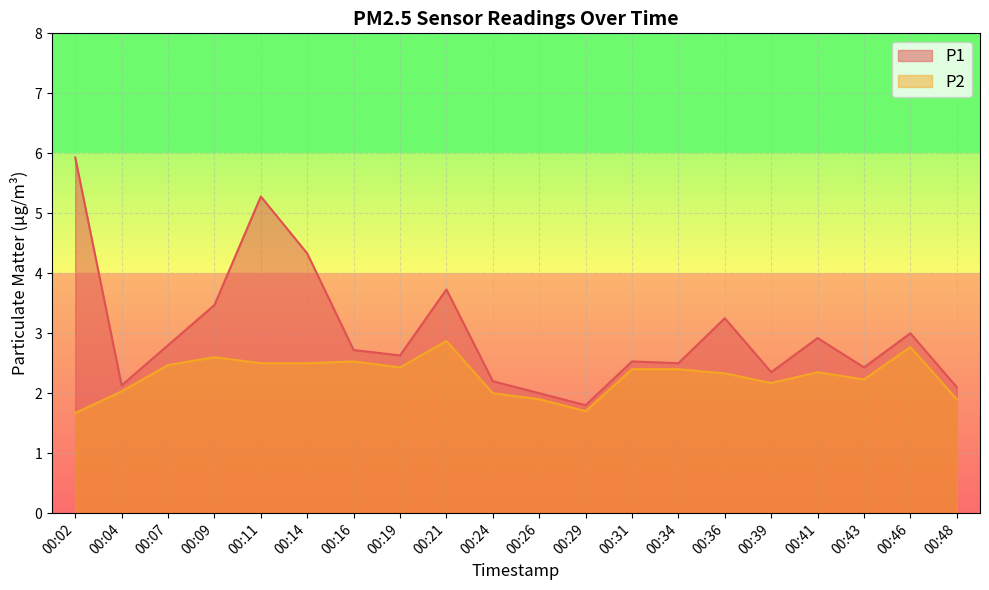

Is the value of P1 at 00:39 greater than the value of P2 at 00:11?

No